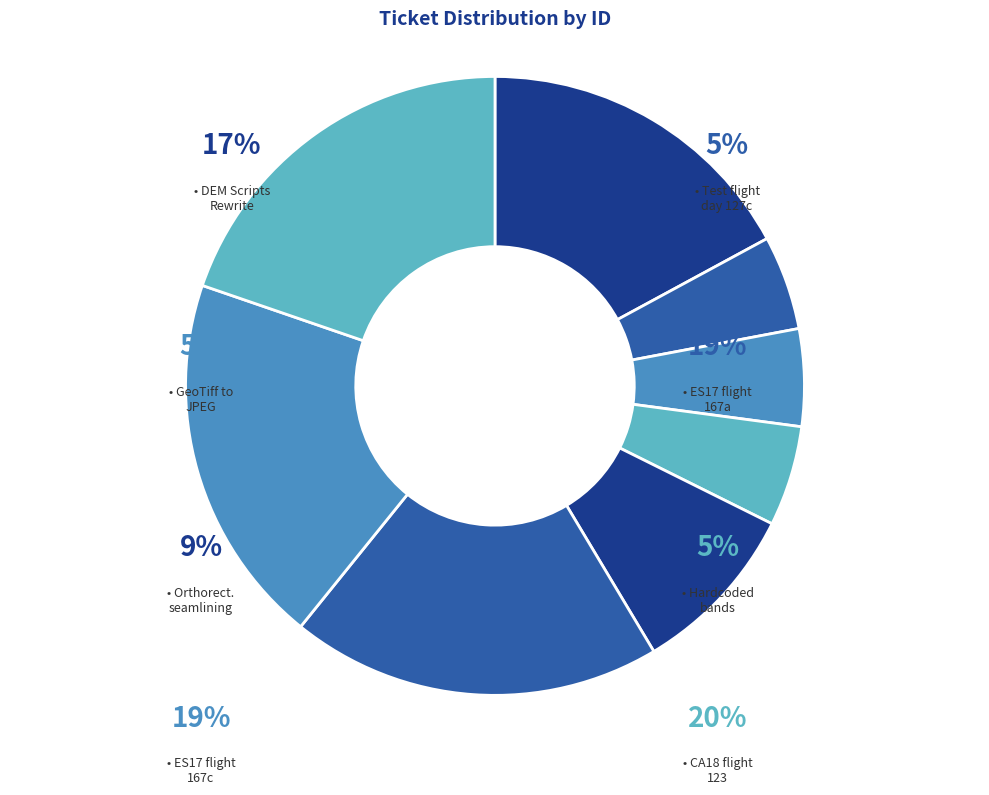

The Hardcoded default bands in bil.hdr slice represents 1% of the pie. True or false?

False